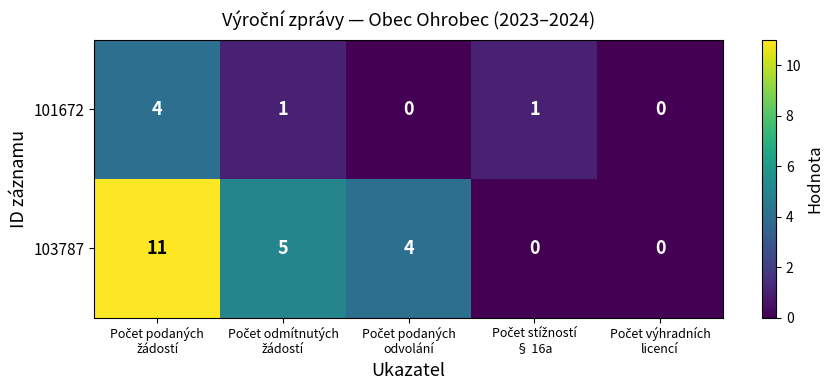

Which series has the largest range (max minus min)?

103787